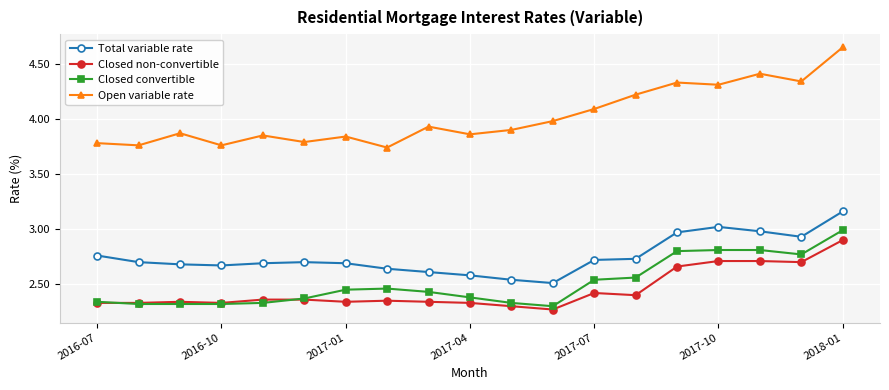

At how many categories does at least one series exceed 2?

19